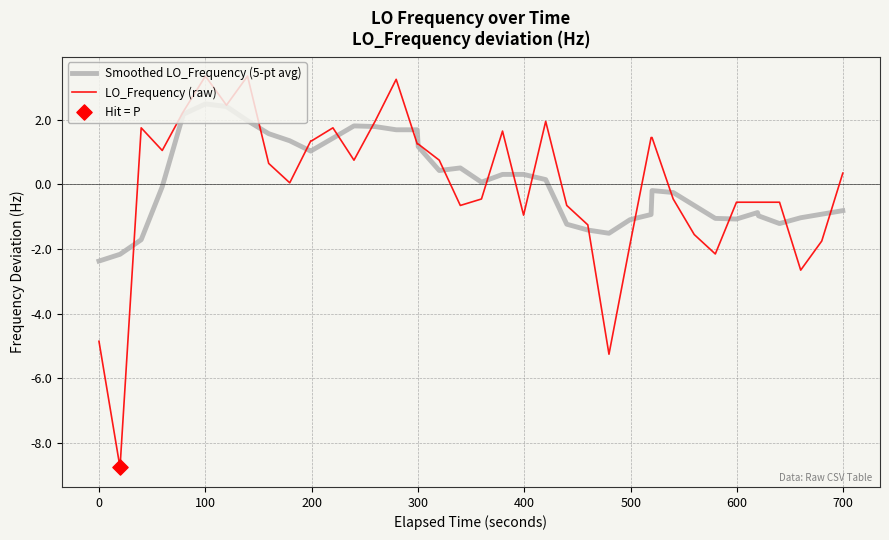

Which series has the largest range (max minus min)?

LO_Frequency (raw)